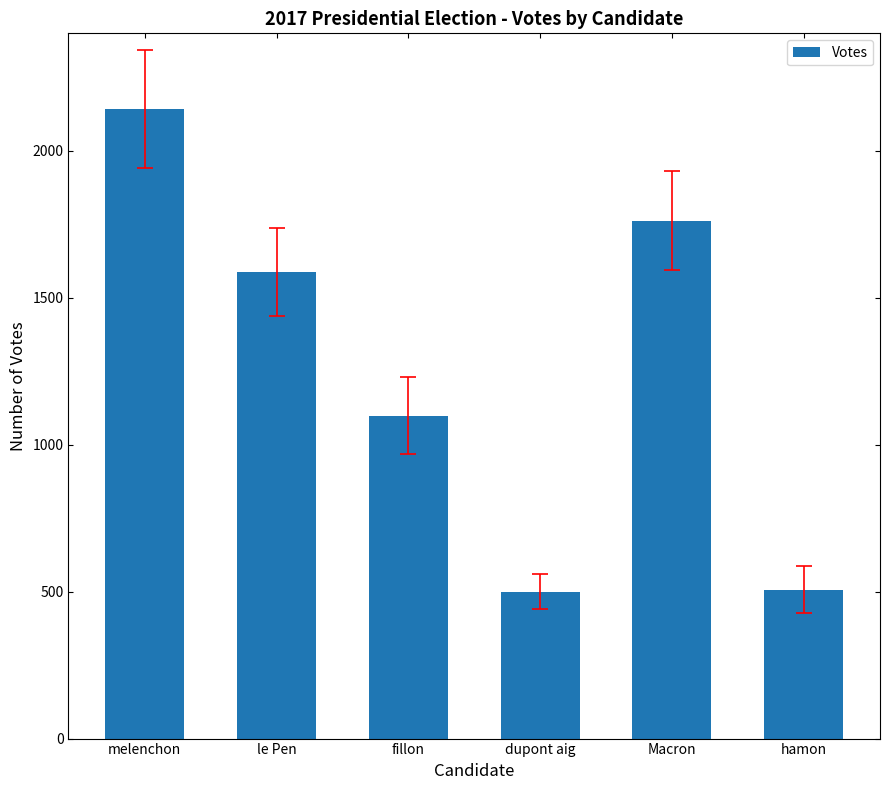

At which category does the chart reach its peak across all series?

melenchon